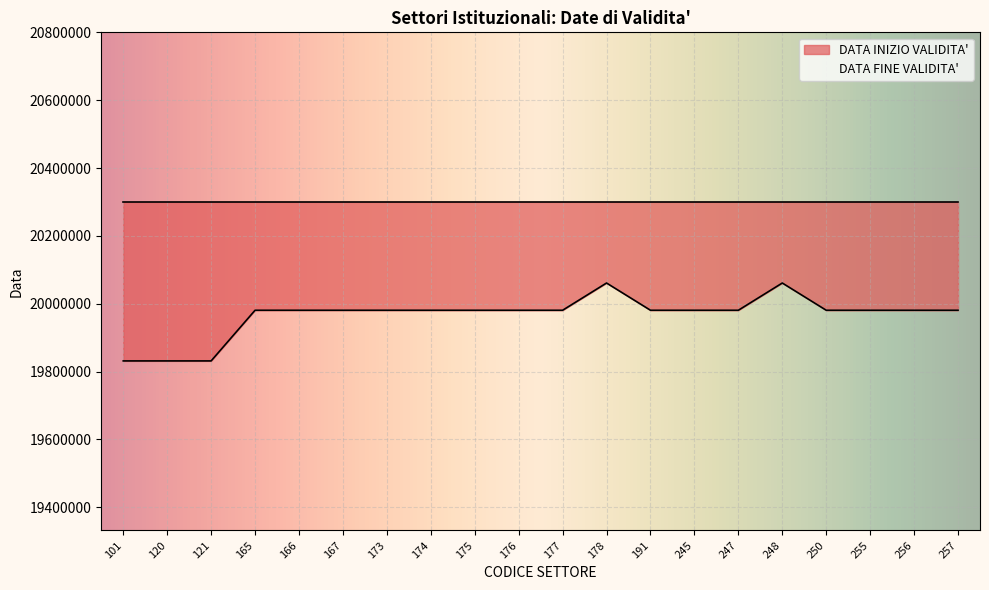

At which label is the value closest to 19946080?

165